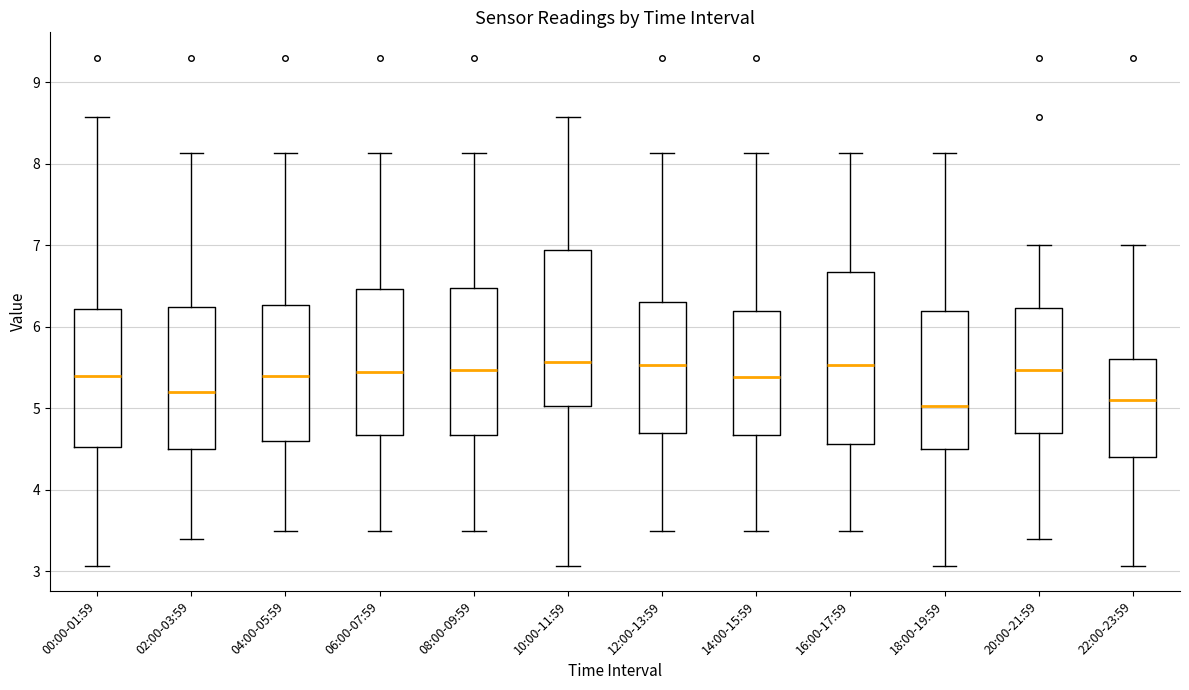

Reading left to right, transcribe this box plot: for each box, give where its median line is, the range the box spans, and where its two whiskers end, as read against the y-axis. The values are not printed on the chart, so give them approximately, as read against the axis.

00:00-01:59: median 5.4, box 4.5 to 6.2, whiskers 3.1 to 8.6
02:00-03:59: median 5.2, box 4.5 to 6.2, whiskers 3.4 to 8.1
04:00-05:59: median 5.4, box 4.6 to 6.3, whiskers 3.5 to 8.1
06:00-07:59: median 5.5, box 4.7 to 6.5, whiskers 3.5 to 8.1
08:00-09:59: median 5.5, box 4.7 to 6.5, whiskers 3.5 to 8.1
10:00-11:59: median 5.6, box 5.0 to 6.9, whiskers 3.1 to 8.6
12:00-13:59: median 5.5, box 4.7 to 6.3, whiskers 3.5 to 8.1
14:00-15:59: median 5.4, box 4.7 to 6.2, whiskers 3.5 to 8.1
16:00-17:59: median 5.5, box 4.6 to 6.7, whiskers 3.5 to 8.1
18:00-19:59: median 5.0, box 4.5 to 6.2, whiskers 3.1 to 8.1
20:00-21:59: median 5.5, box 4.7 to 6.2, whiskers 3.4 to 7.0
22:00-23:59: median 5.1, box 4.4 to 5.6, whiskers 3.1 to 7.0